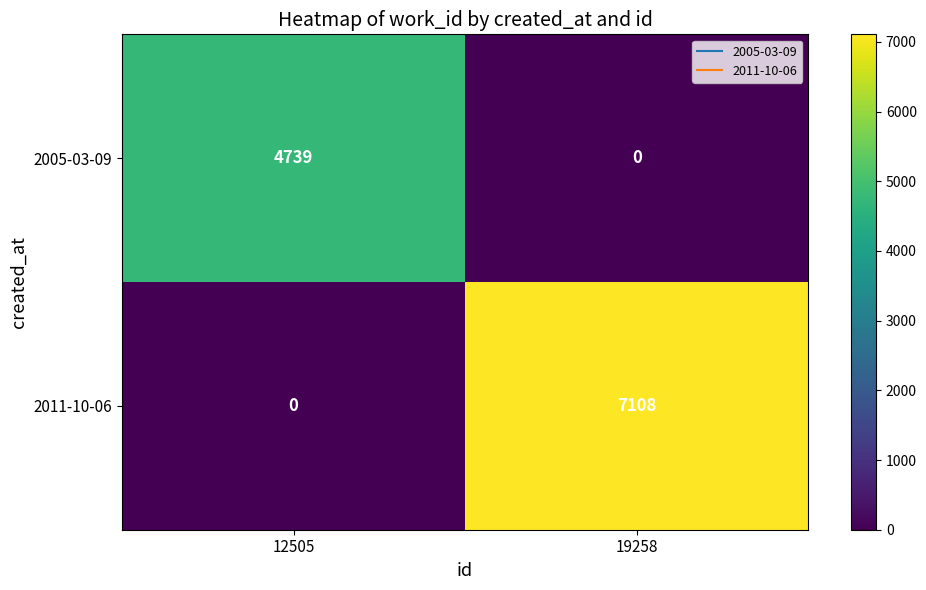

Reading left to right, extract all data points from this chart.

2005-03-09: 12505=4739	19258=0
2011-10-06: 12505=0	19258=7108